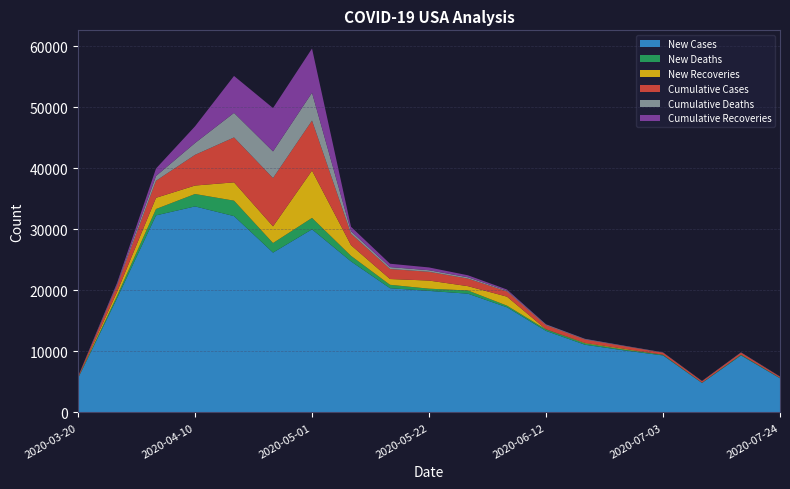

The value of New Cases at 2020-05-01 is 30000.0. True or false?

True